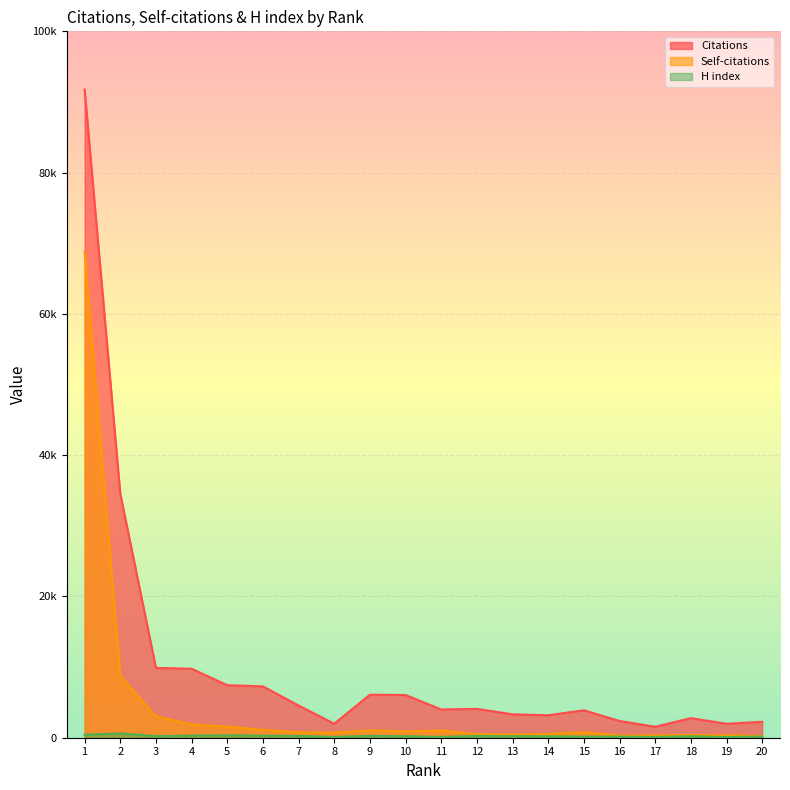

What is the minimum value shown in the chart?

100